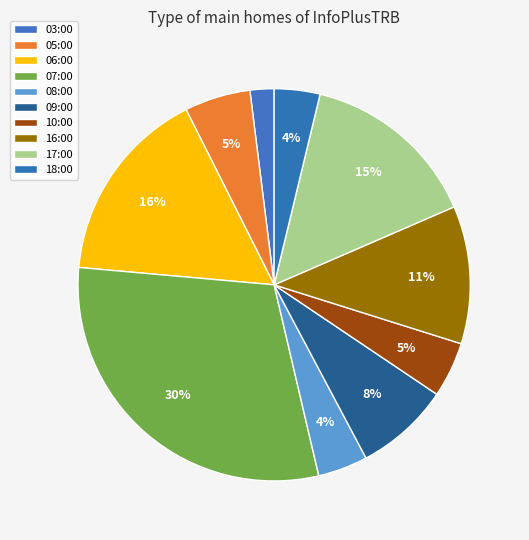

To the nearest percent, what percentage of the pie is 09:00?

8%